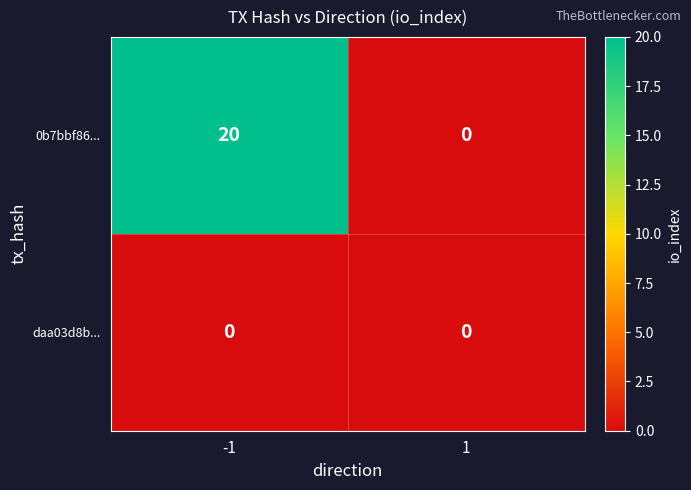

Reading left to right, list all the values displayed in this chart.

0b7bbf86...: 20	0
daa03d8b...: 0	0